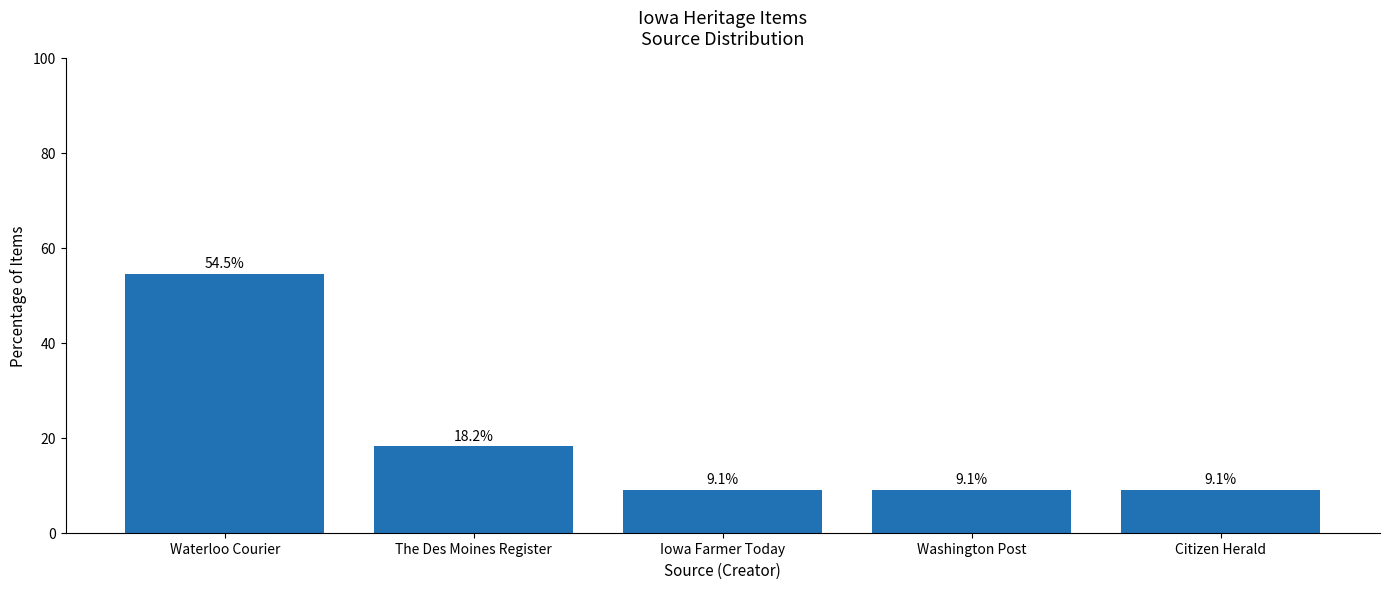

The value at Iowa Farmer Today is 15.9. True or false?

False